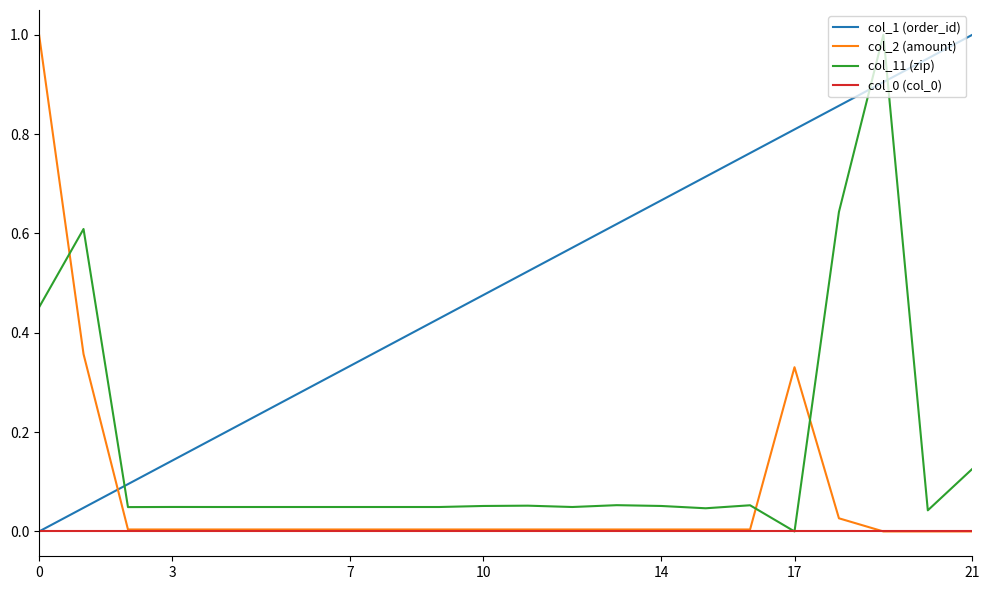

True or false: col_2 (amount) and col_1 (order_id) intersect in this chart.

True